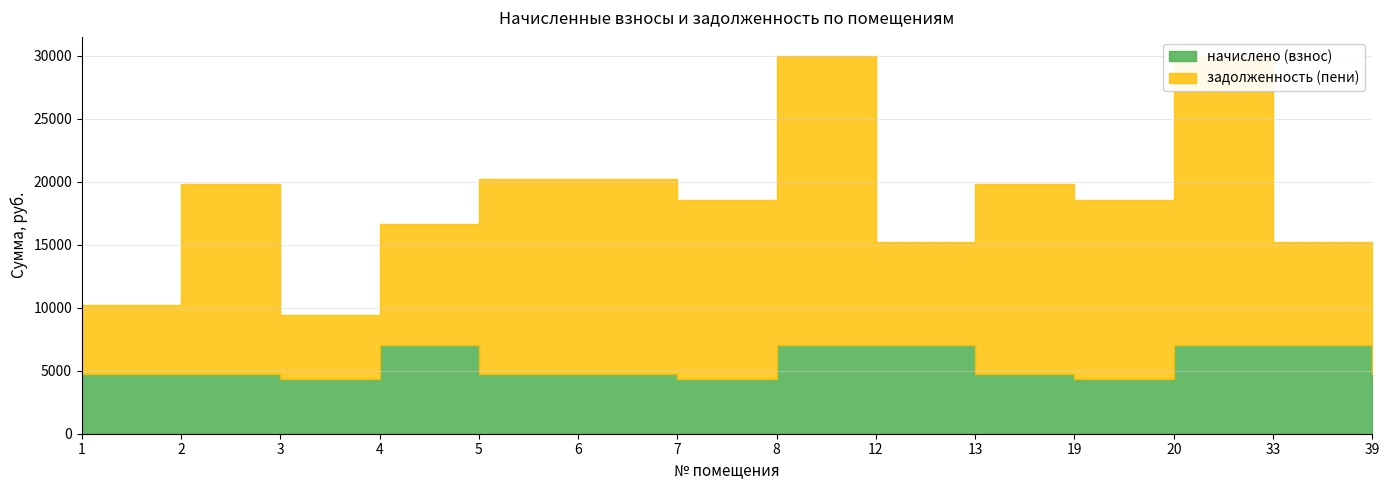

The value of задолженность (пени) at 33 is 12060.7. True or false?

False